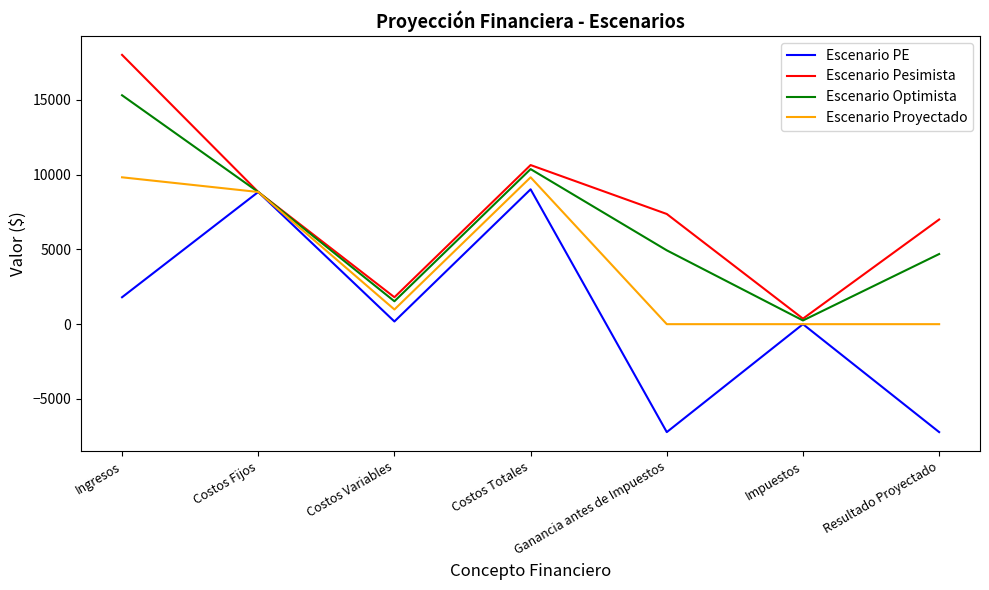

True or false: Escenario Proyectado has a value of 3599.4 at Costos Fijos.

False